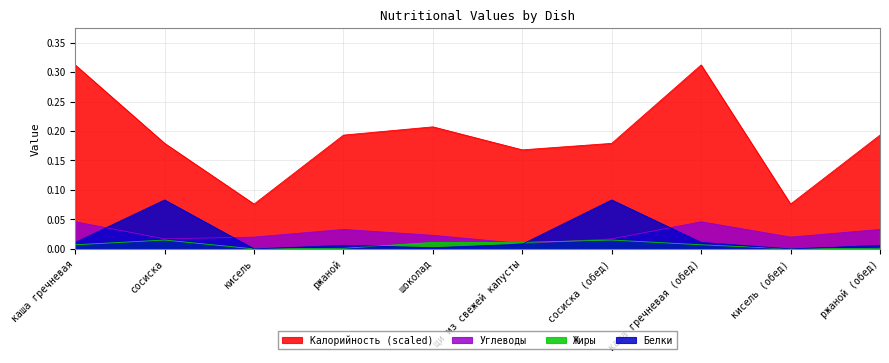

What is the sum of all Калорийность (scaled) values?

1.9